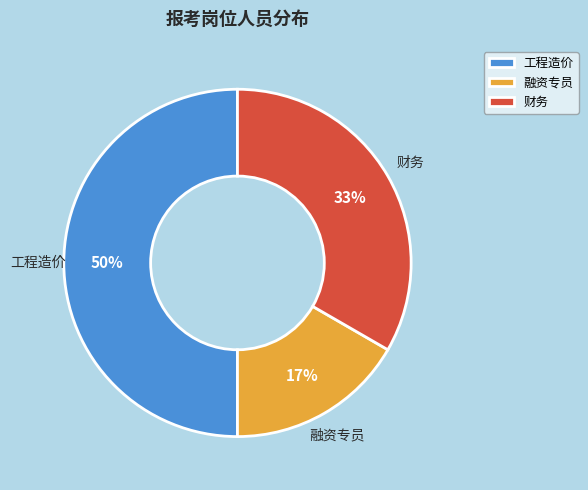

The 财务 slice represents 43% of the pie. True or false?

False